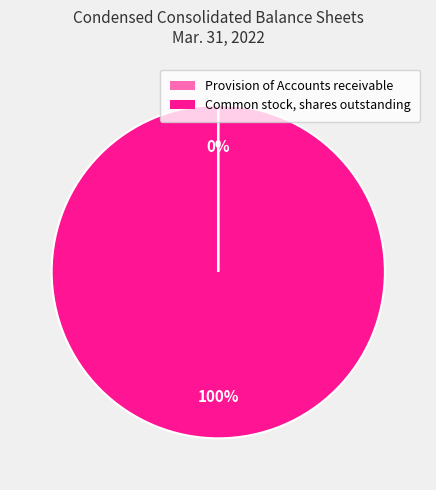

What is the largest slice in the pie chart?

Common stock, shares outstanding